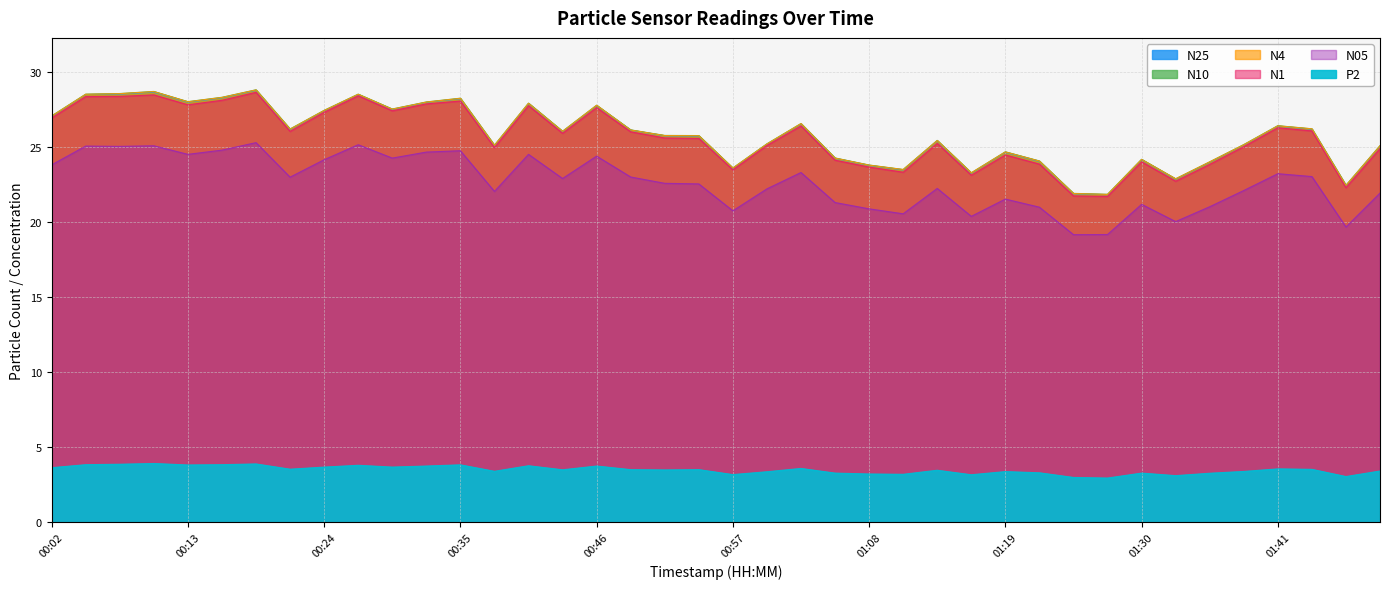

At which label is N25 closest to 25?

01:49